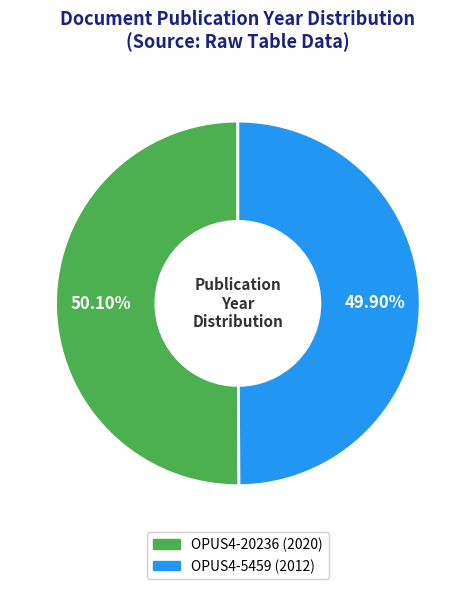

The OPUS4-5459 (2012) slice represents 50% of the pie. True or false?

True